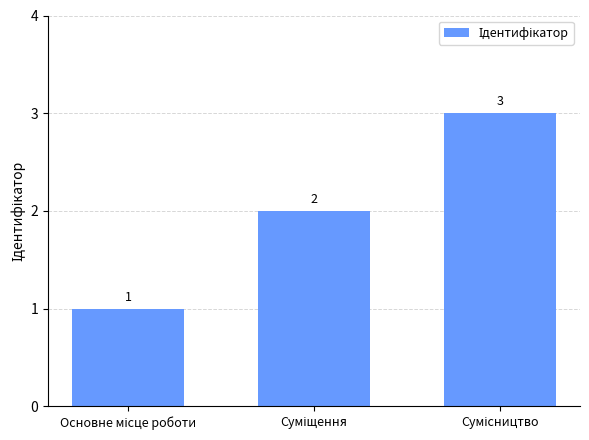

What is the maximum value shown in the chart?

3